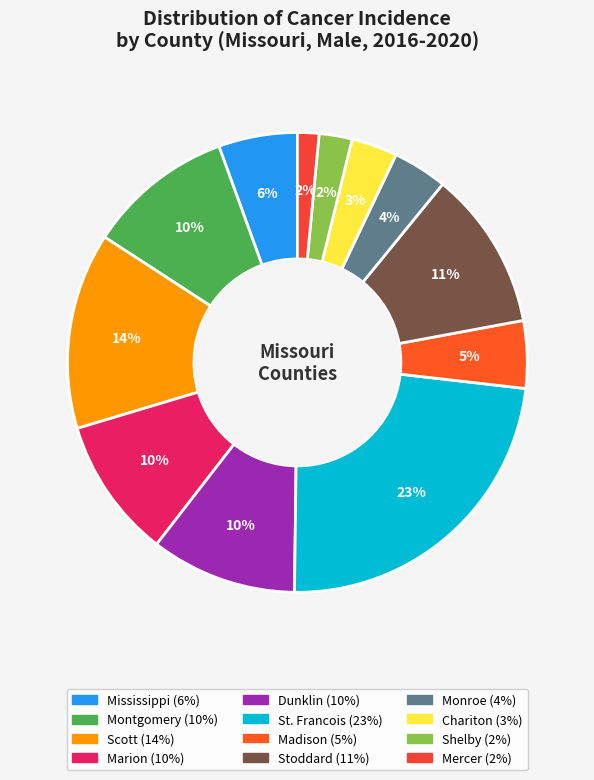

Combined, do Chariton and Marion account for over 50%?

No